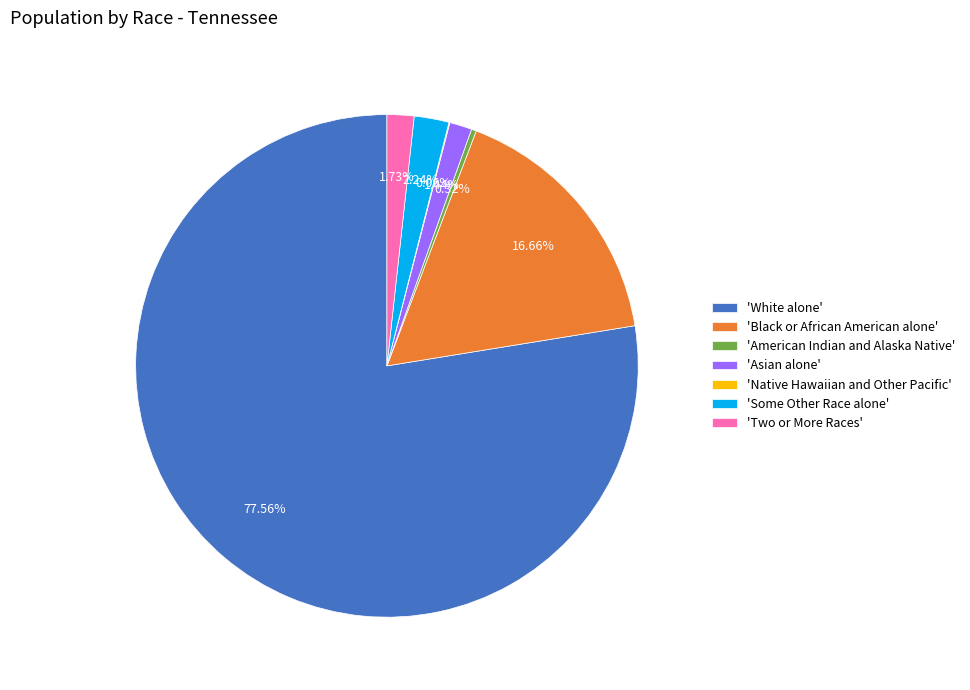

What is the largest slice in the pie chart?

'White alone'